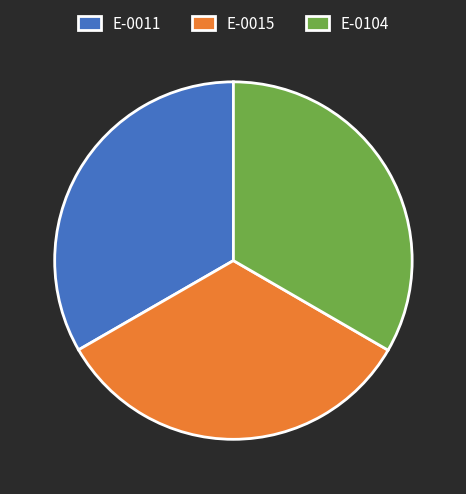

Is it true that E-0011 is 33% of the pie?

True